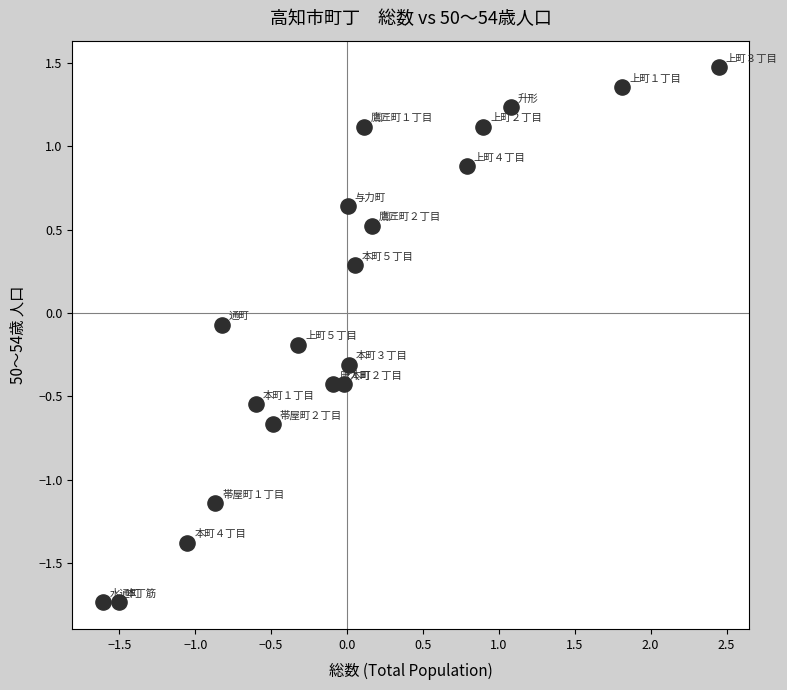

What is the range of Y values (max minus min)?

3.2